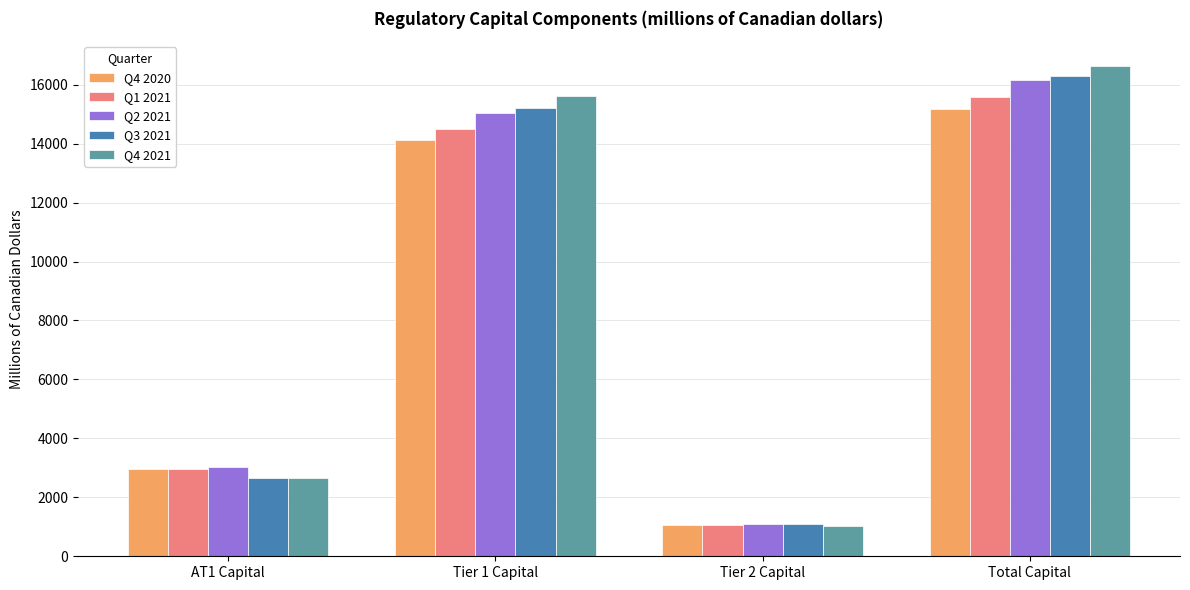

What is the total value across all series at Total Capital?

79855